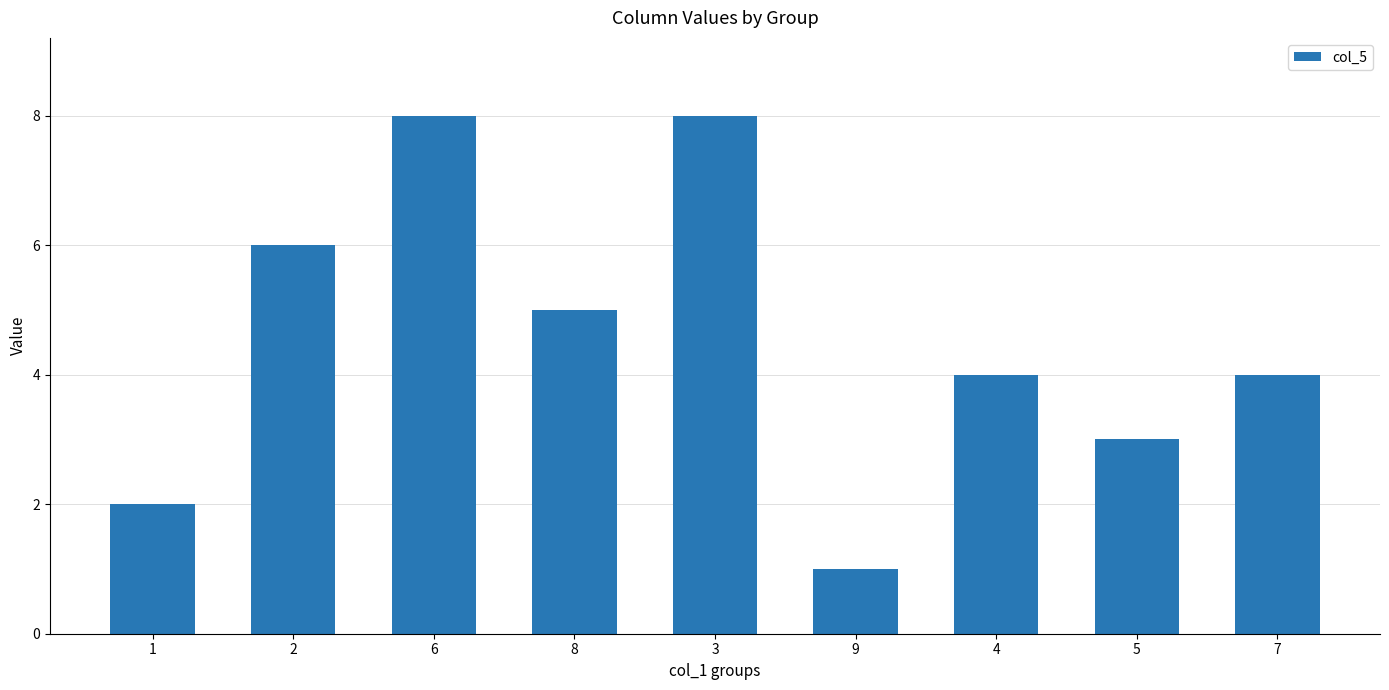

What is the average value?

5